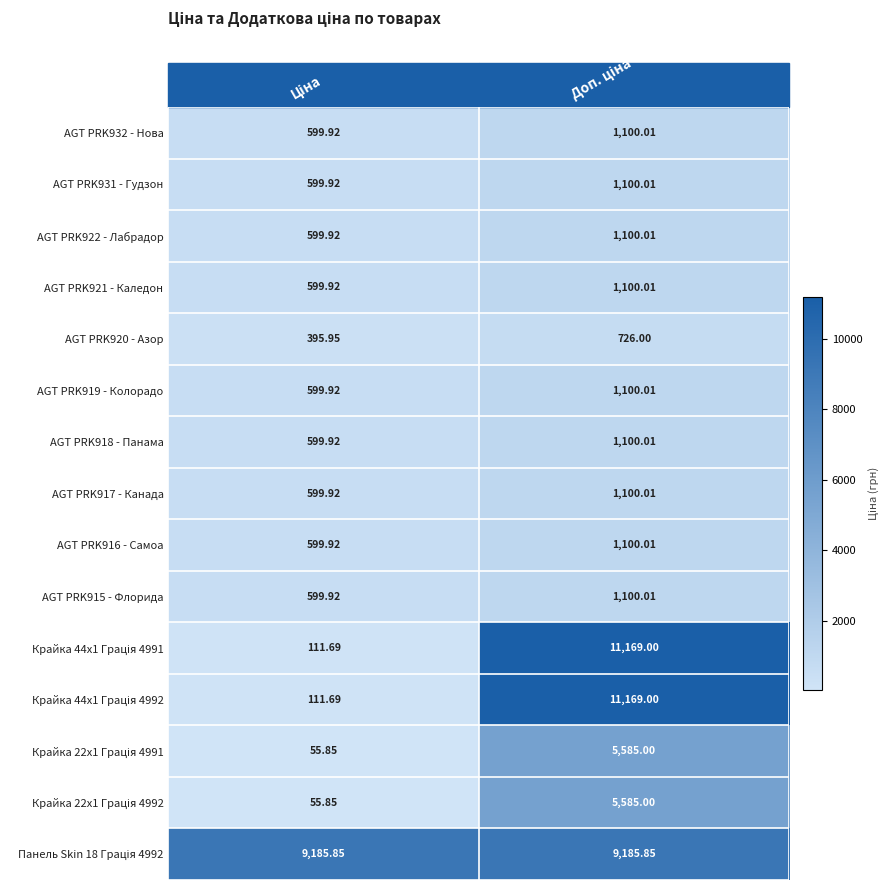

Which series has the widest spread of values?

Крайка 44x1 Грація 4991